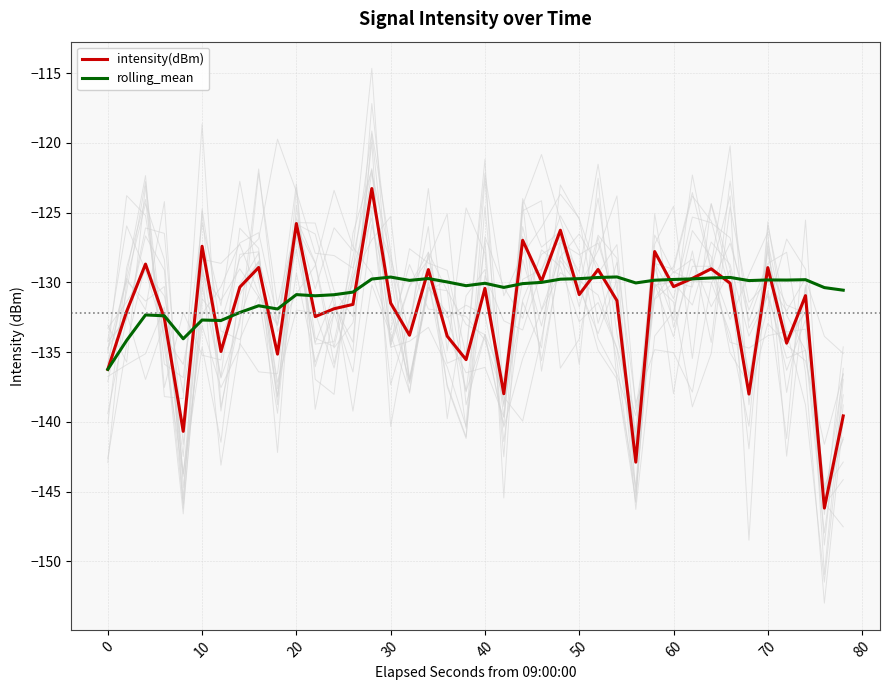

Which category has the lowest value in the rolling_mean series?

0